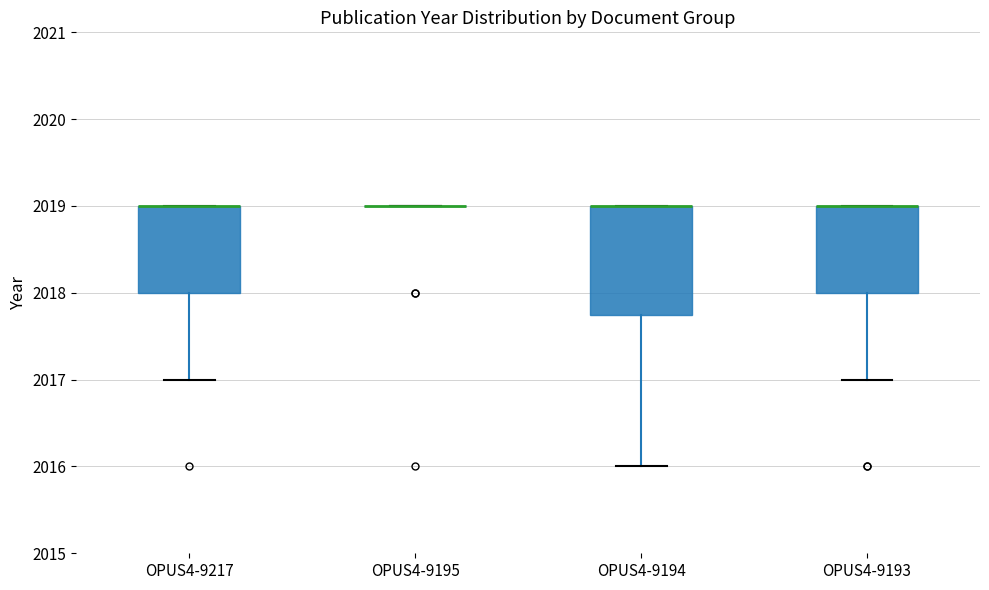

Reading left to right, transcribe this box plot: for each box, give where its median line is, the range the box spans, and where its two whiskers end, as read against the y-axis. The values are not printed on the chart, so give them approximately, as read against the axis.

OPUS4-9217: median 2019.0 (drawn on the box's upper edge), box 2018.0 to 2019.0, whiskers 2017.0 to 2019.0
OPUS4-9195: box collapsed to a line at 2019.0, whiskers 2019.0 to 2019.0
OPUS4-9194: median 2019.0 (drawn on the box's upper edge), box 2017.8 to 2019.0, whiskers 2016.0 to 2019.0
OPUS4-9193: median 2019.0 (drawn on the box's upper edge), box 2018.0 to 2019.0, whiskers 2017.0 to 2019.0